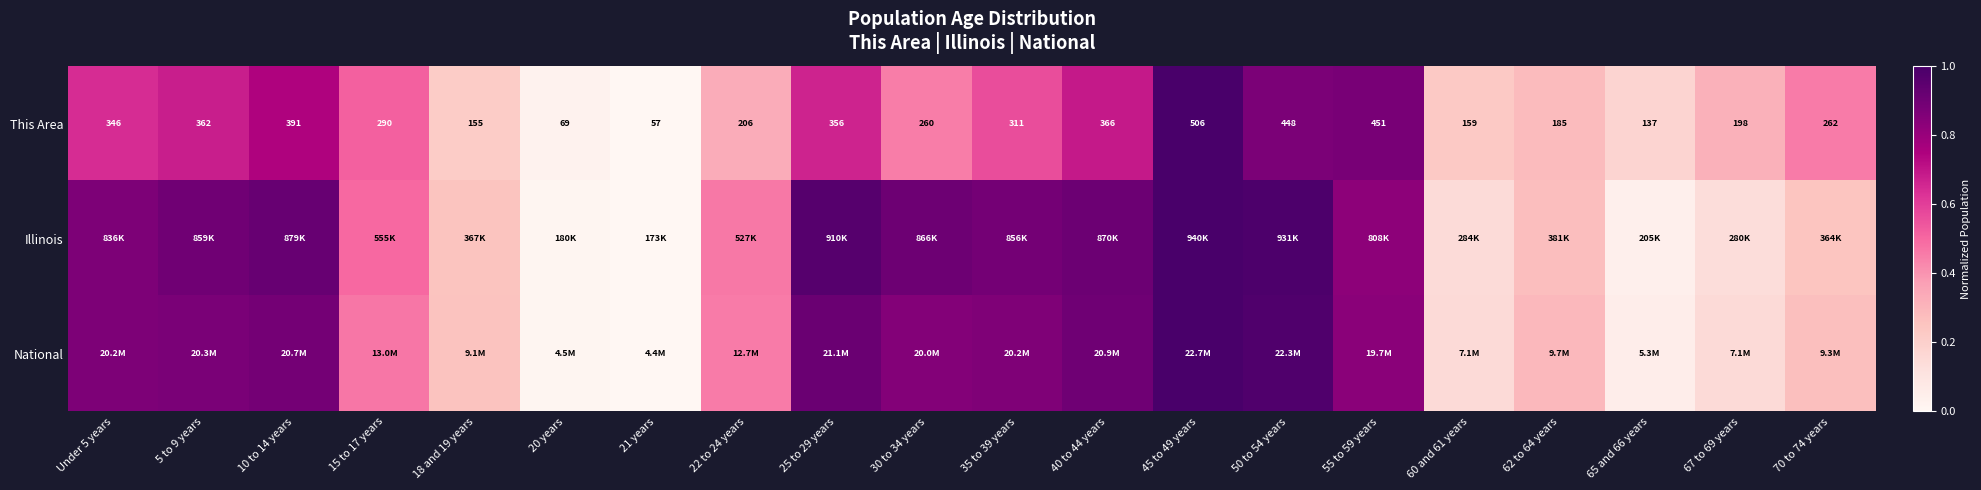

Which has a higher value, Under 5 years or 70 to 74 years?

Under 5 years